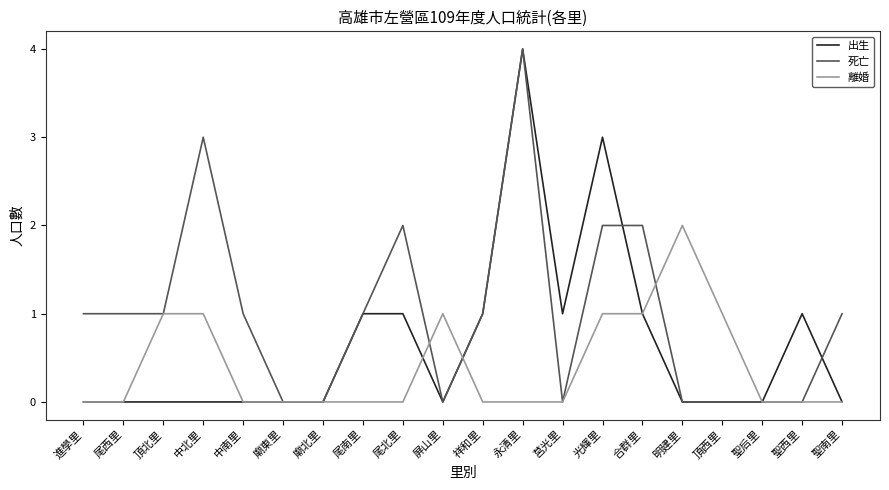

Between 尾西里 and 廟東里, which series saw the biggest shift?

死亡